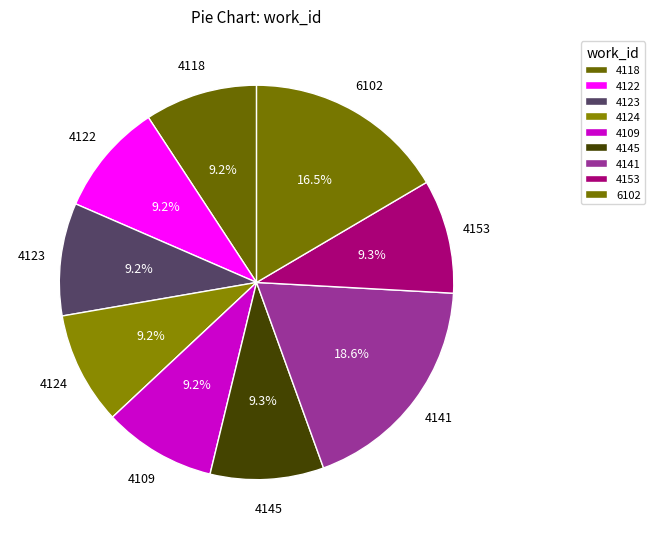

How many slices are in this pie chart?

9